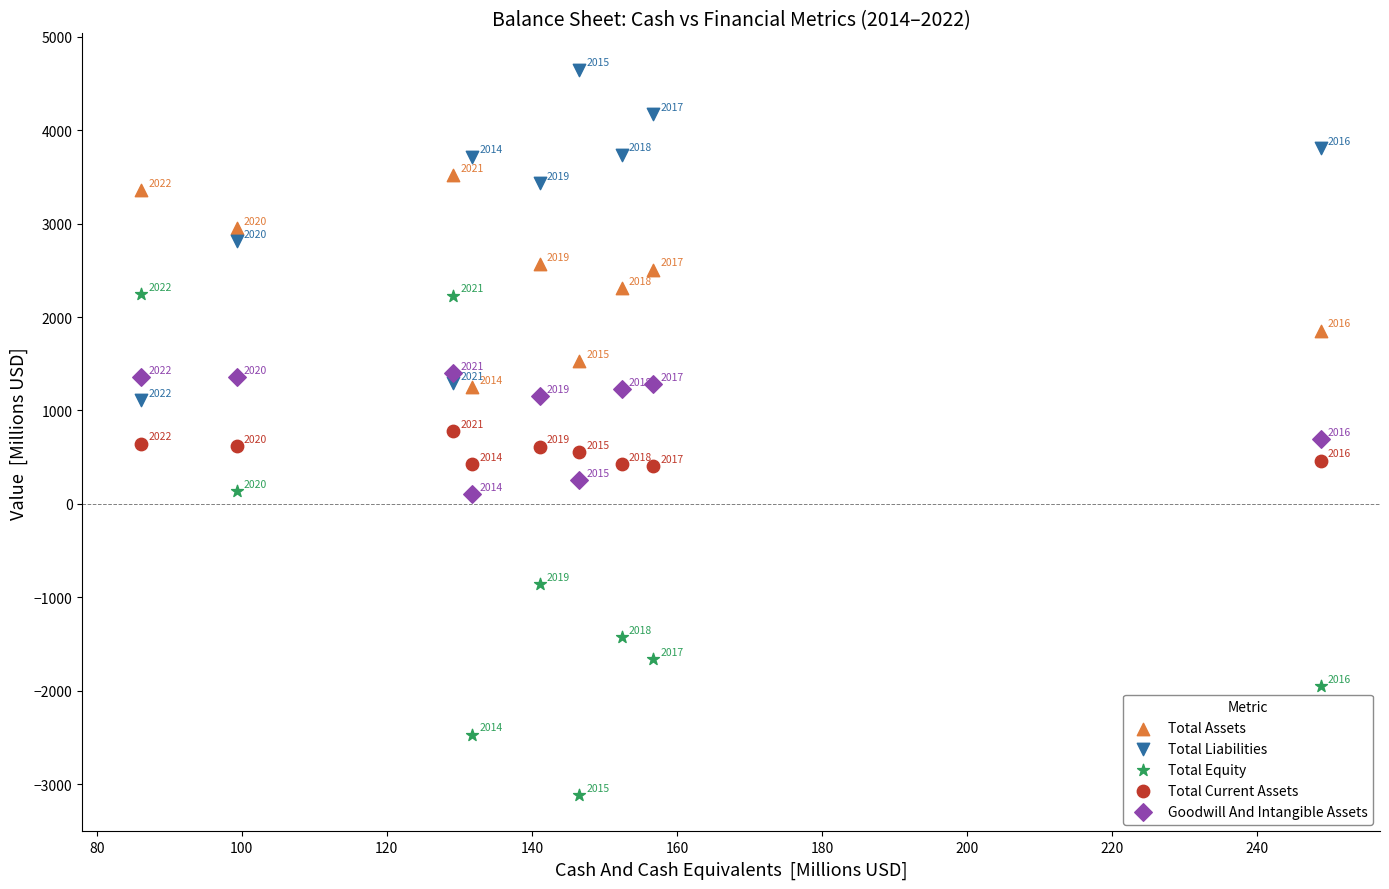

Which series reaches the minimum Y coordinate?

Total Equity